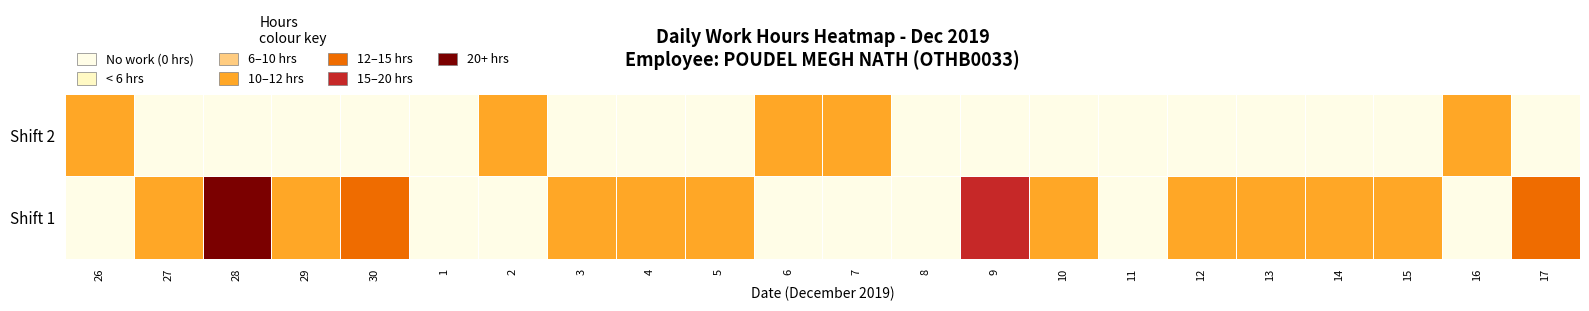

How many distinct data groups are displayed?

2